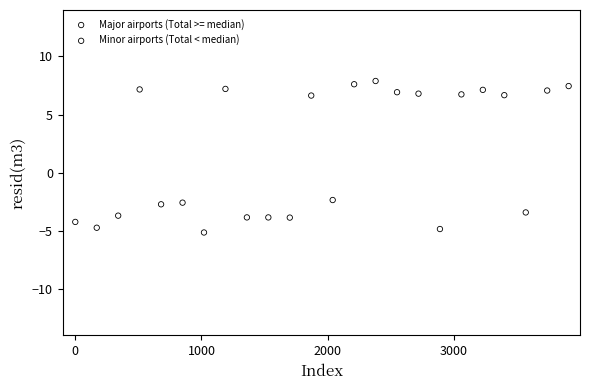

Which series contains the lowest Y value?

Minor airports (Total < median)